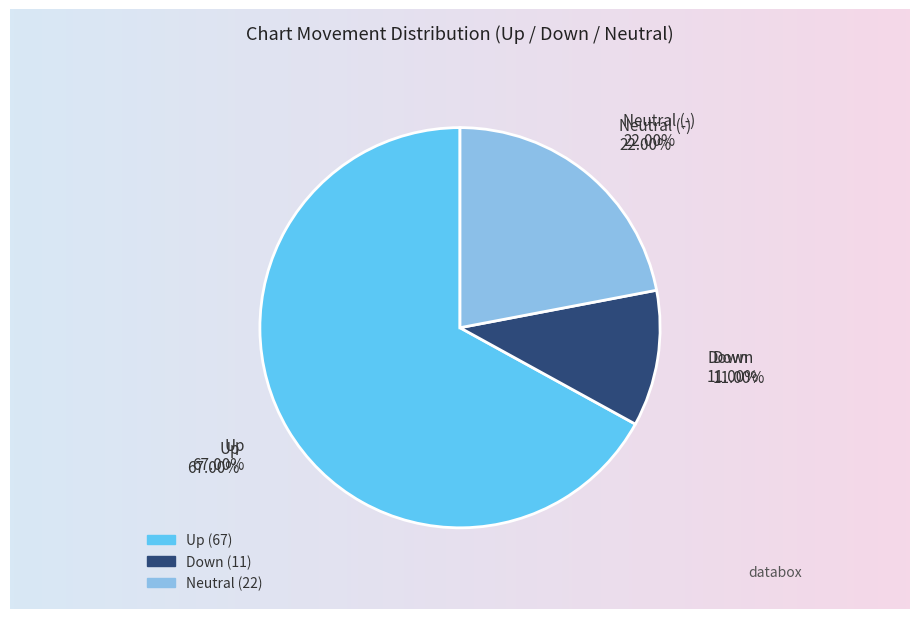

Is there a majority slice in this chart?

Yes